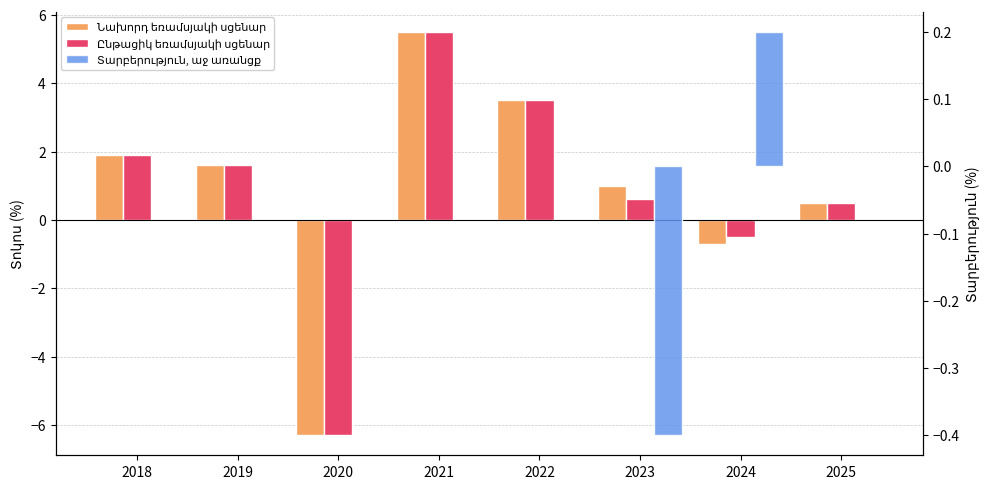

What is the total value across all series at 2018?

3.8